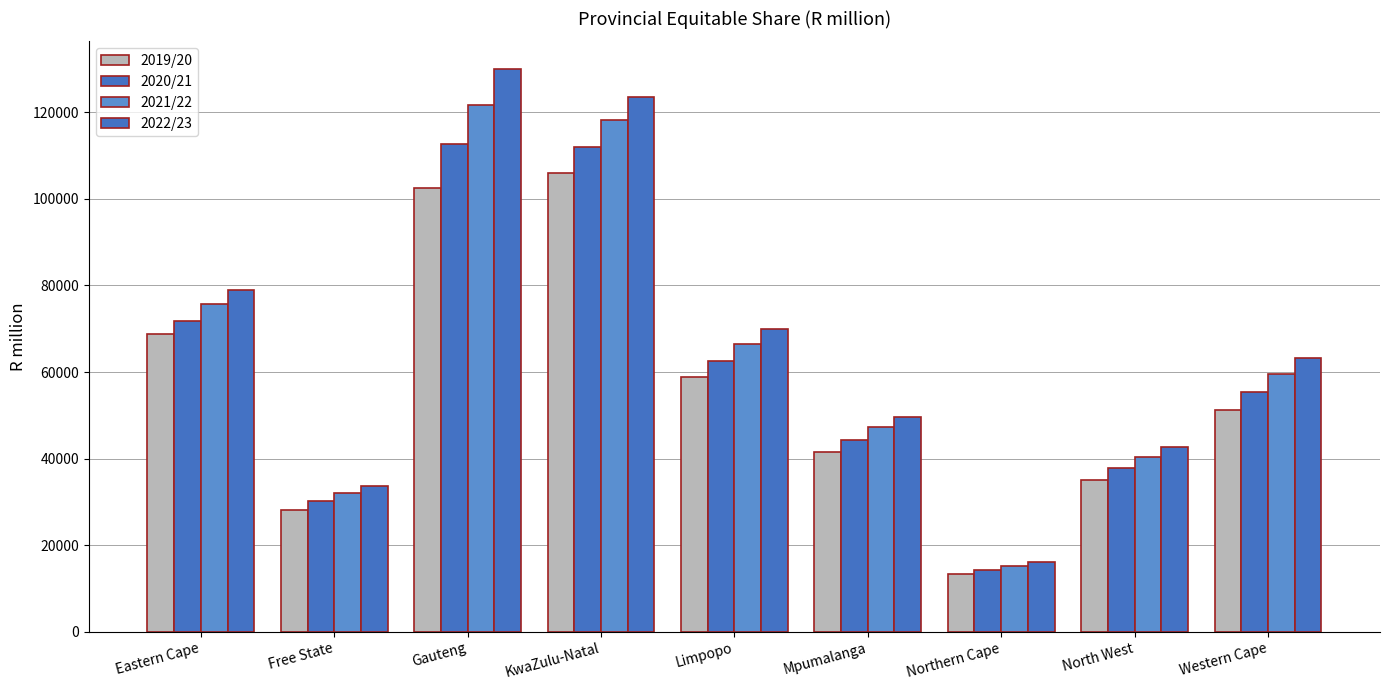

How many groups of bars are there?

9